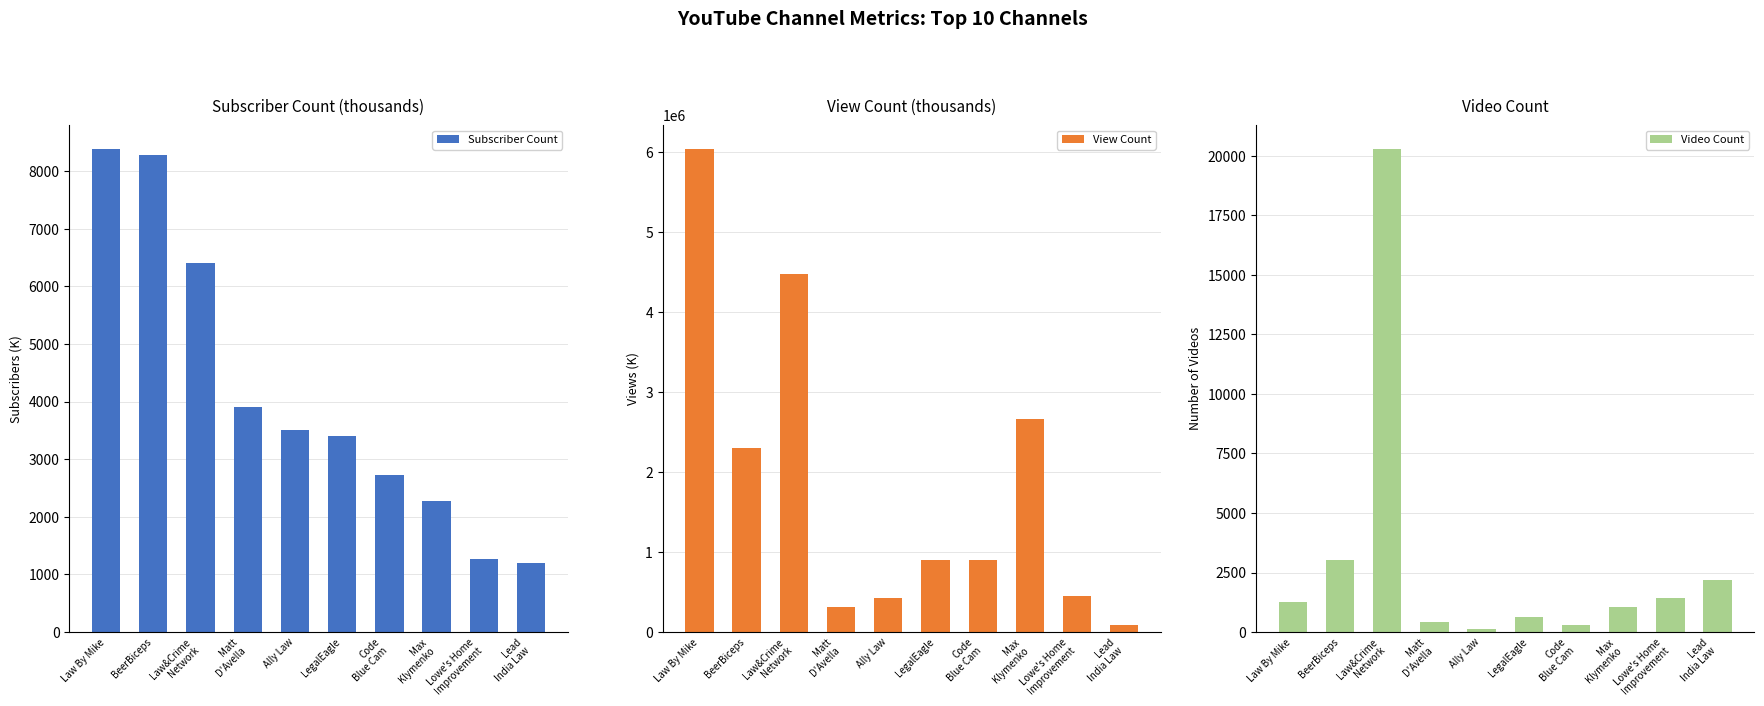

Reading left to right, list all the values displayed in this chart.

Subscriber Count: 8380.0	8290.0	6400.0	3900.0	3510.0	3400.0	2720.0	2280.0	1260.0	1200.0
View Count: 6032001.0	2301397.6	4470739.7	309862.5	428494.8	902063.7	896157.0	2657913.6	452640.2	88406.4
Video Count: 1259.0	3017.0	20274.0	430.0	114.0	643.0	294.0	1058.0	1442.0	2199.0